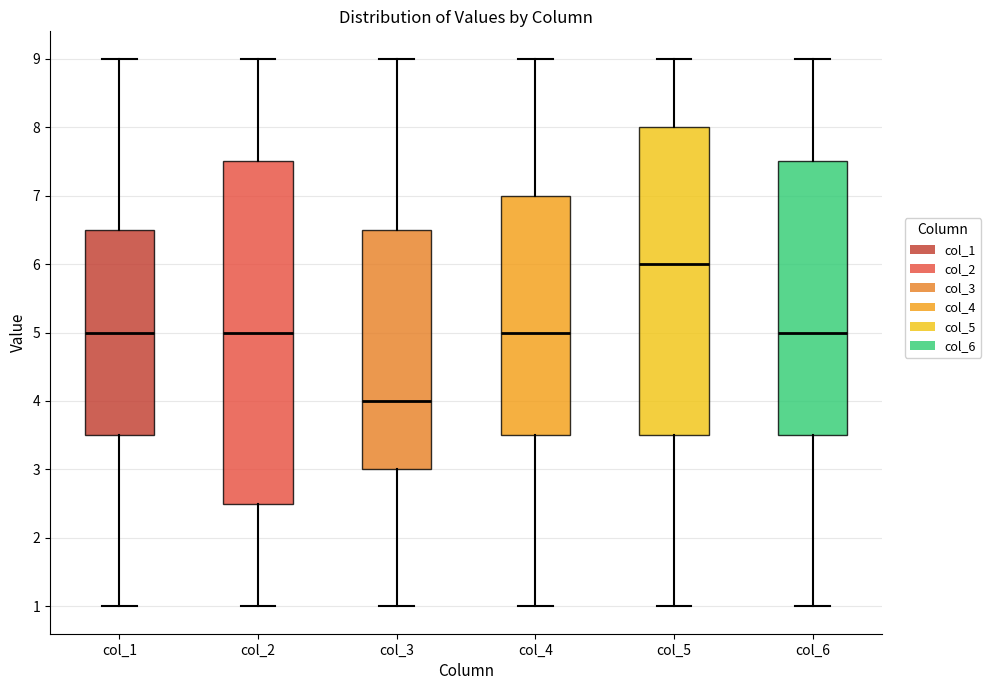

Where does the lower whisker of the box for col_3 end on the y-axis? The values are not printed on the chart, so give them approximately, as read against the axis.

1.0